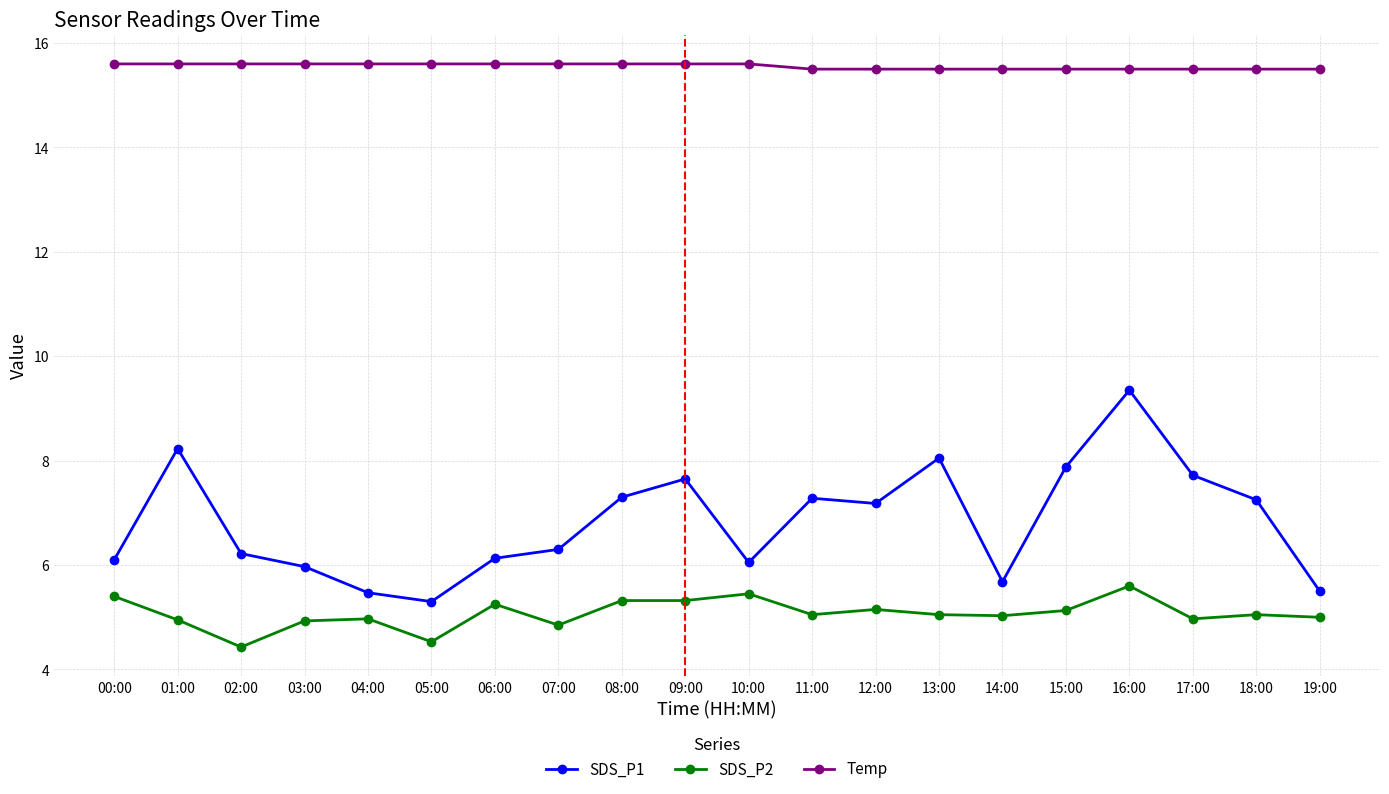

Does the chart display data point markers on the line(s)?

Yes